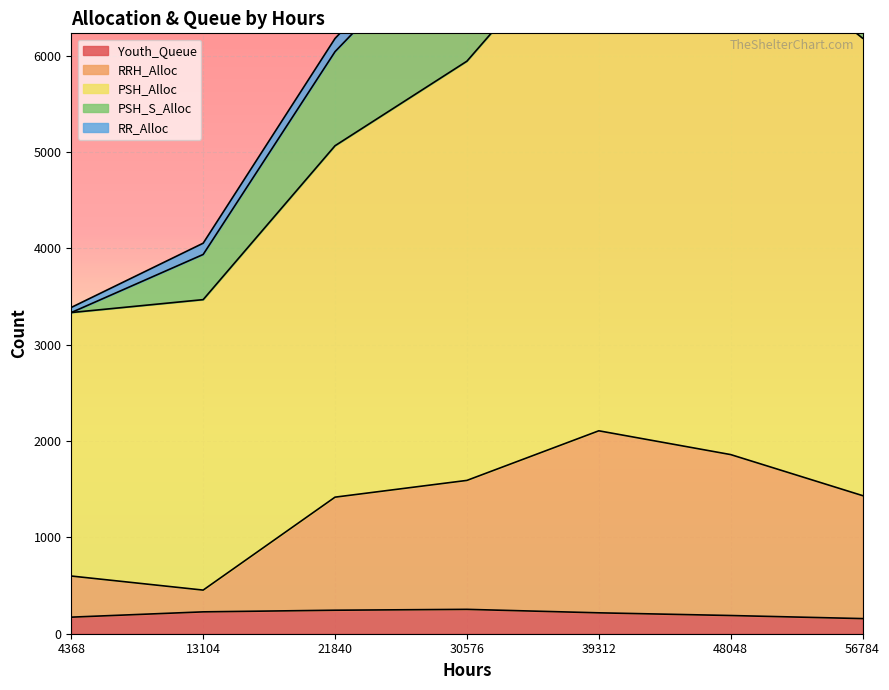

The value of Youth_Queue at 4368 is 172. True or false?

True